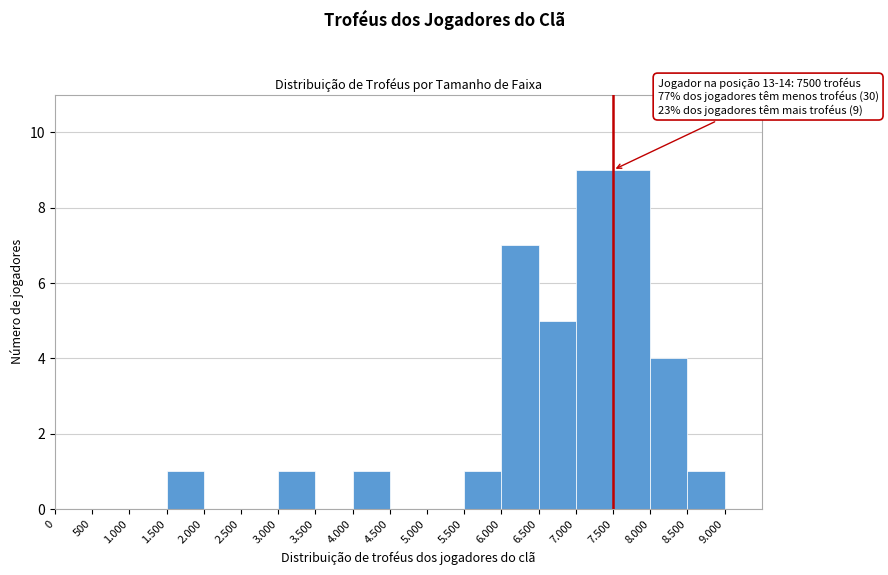

Reading left to right, transcribe all the data shown in this chart.

0=0	500=0	1.000=0	1.500=1	2.000=0	2.500=0	3.000=1	3.500=0	4.000=1	4.500=0	5.000=0	5.500=1	6.000=7	6.500=5	7.000=9	7.500=9	8.000=4	8.500=1	9.000=0